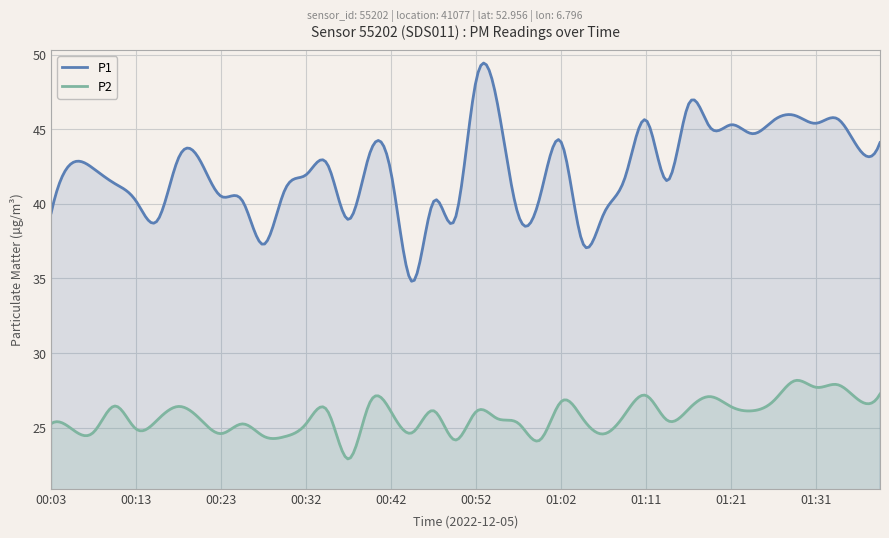

What is the difference between the P2 values at 00:15 and 00:32?

0.2